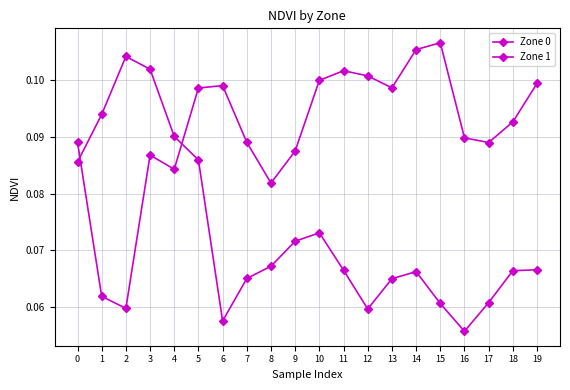

How many lines are shown in the chart?

2